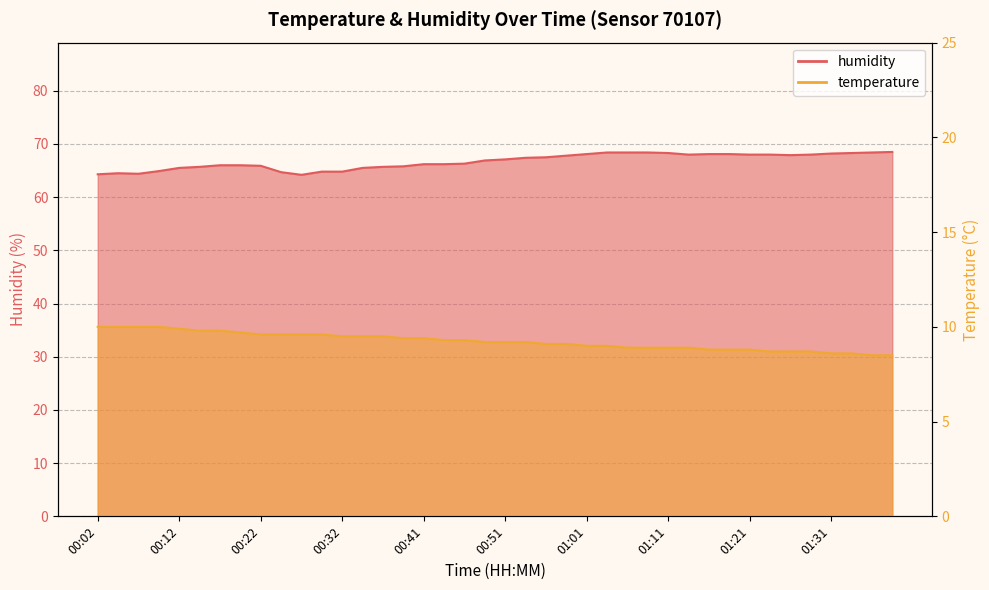

What is the sum of all temperature values?

369.6